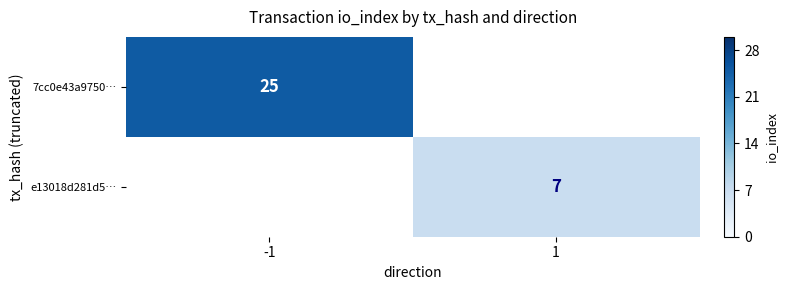

Is it true that 7cc0e43a9750… equals 25 at -1?

True